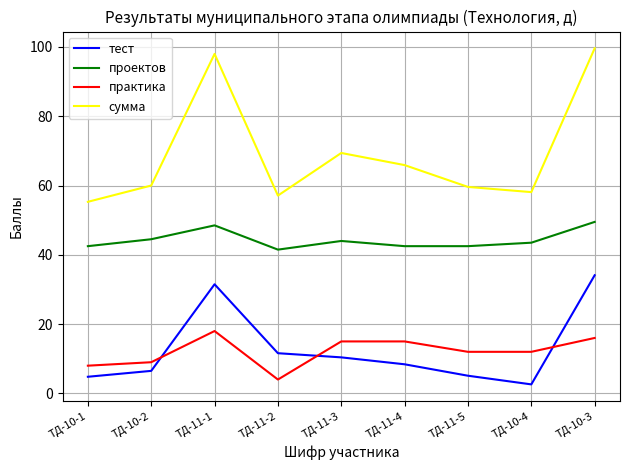

True or false: тест has a value of 10.4 at ТД-11-3.

True